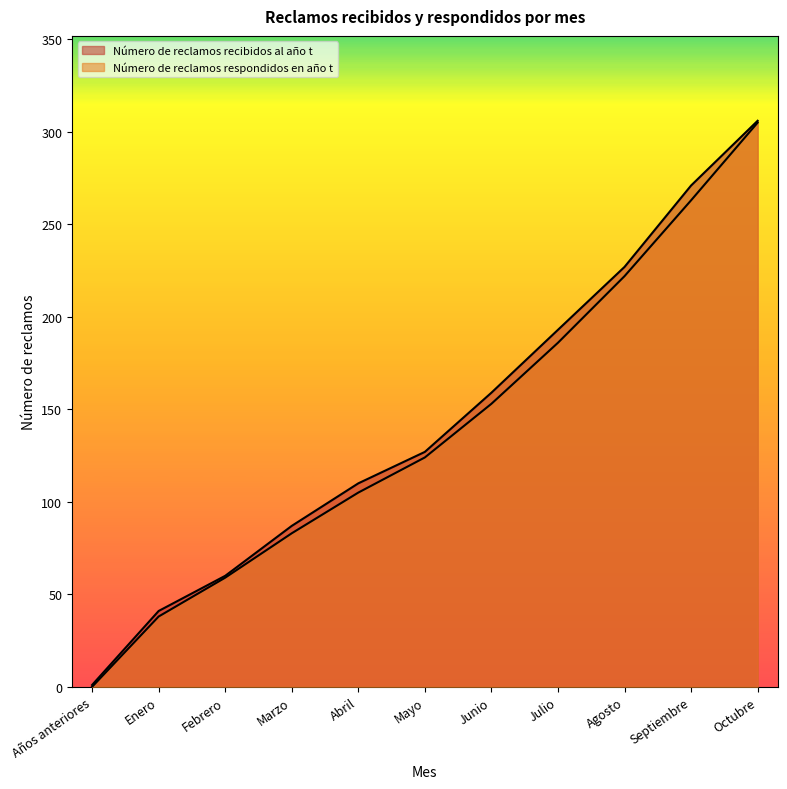

True or false: Número de reclamos recibidos al año t and Número de reclamos respondidos en año t intersect in this chart.

False